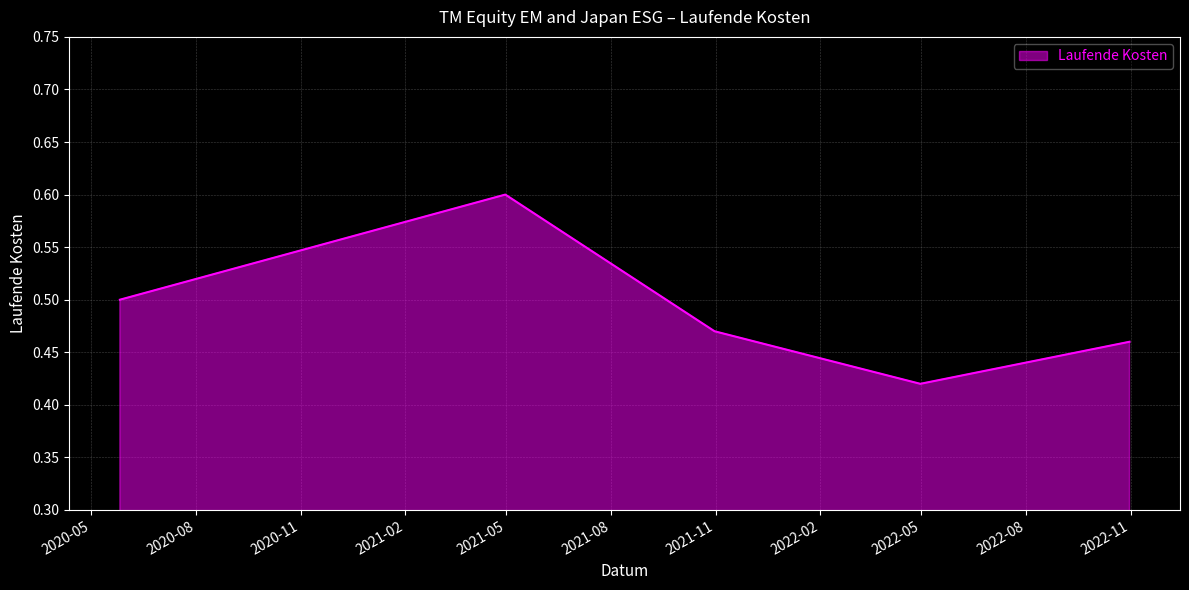

What is the greatest value displayed?

0.6